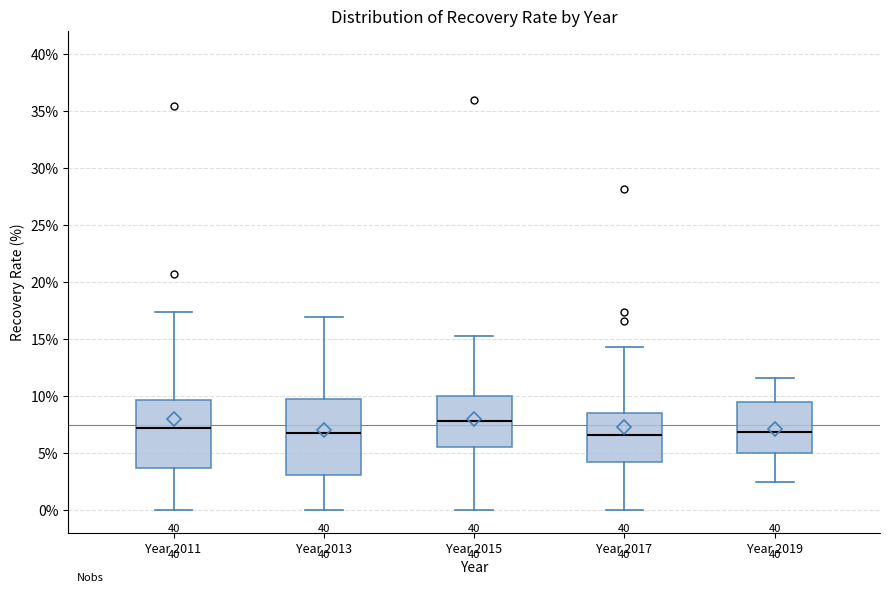

Where does the lower whisker of the box for Year 2013 end on the y-axis? The values are not printed on the chart, so give them approximately, as read against the axis.

0.0